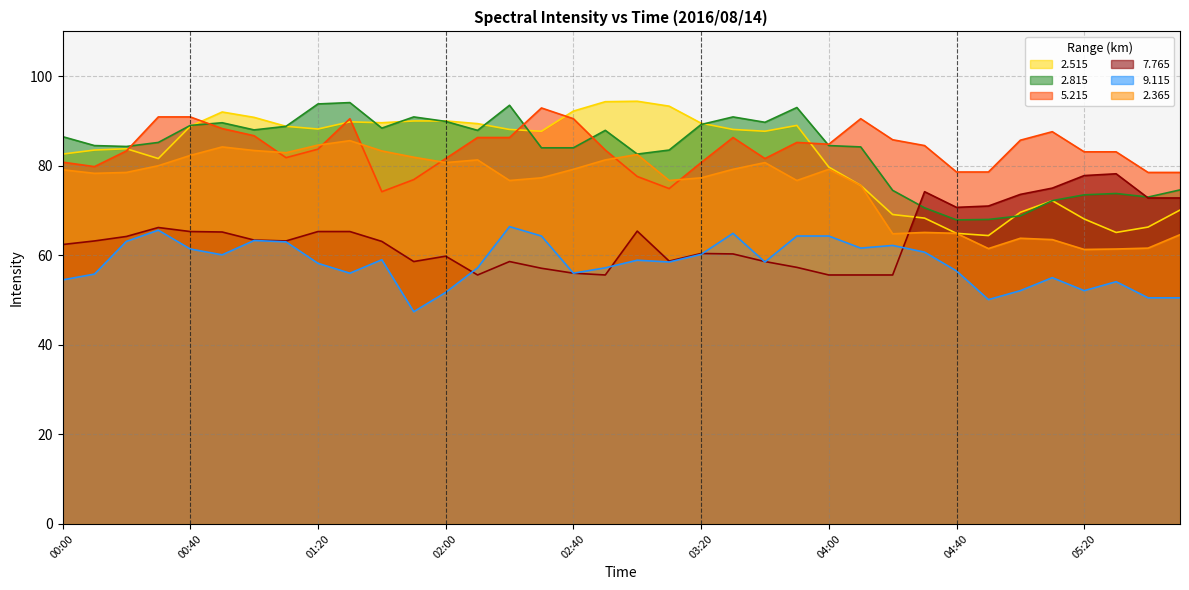

At which category is the sum across all series the highest?

01:30